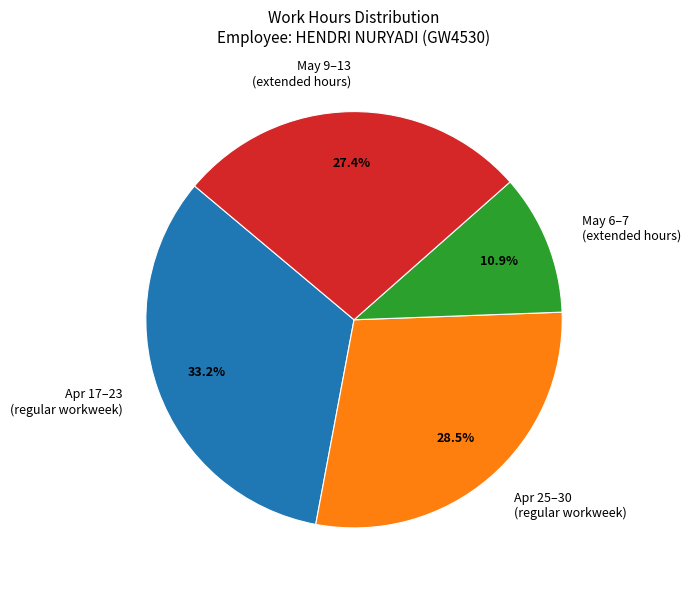

Which has a higher value, Apr 17–23 (regular workweek) or May 6–7 (extended hours)?

Apr 17–23 (regular workweek)